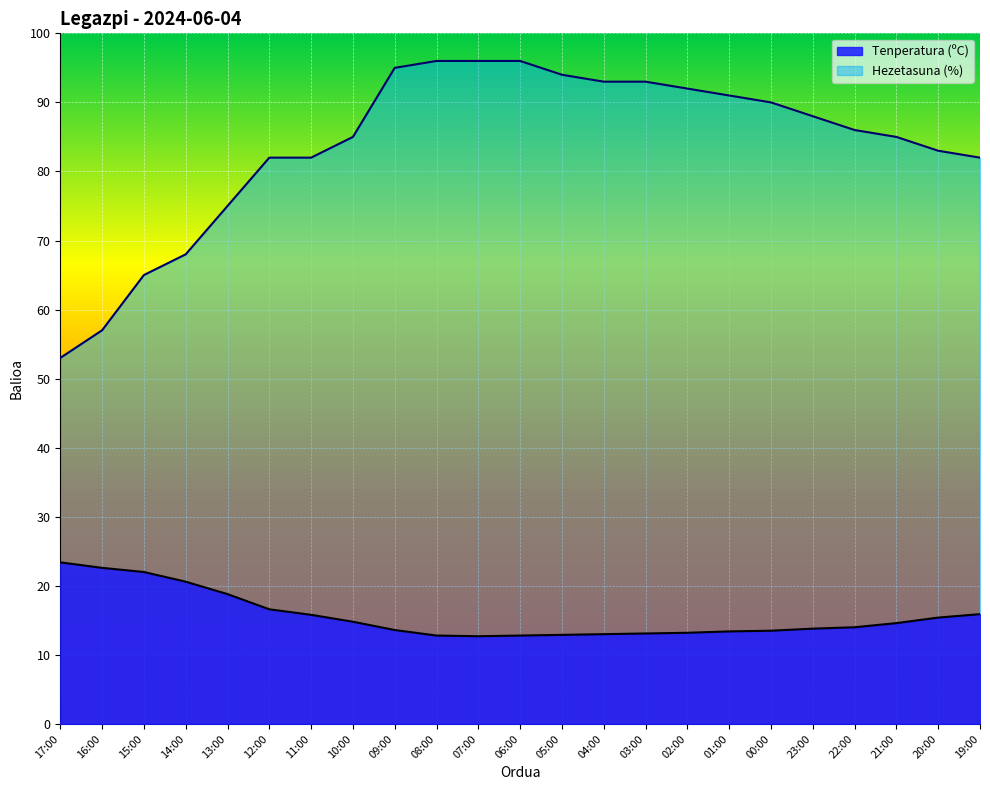

What is the difference between the maximum and minimum values in the Hezetasuna (%) series?

43.0